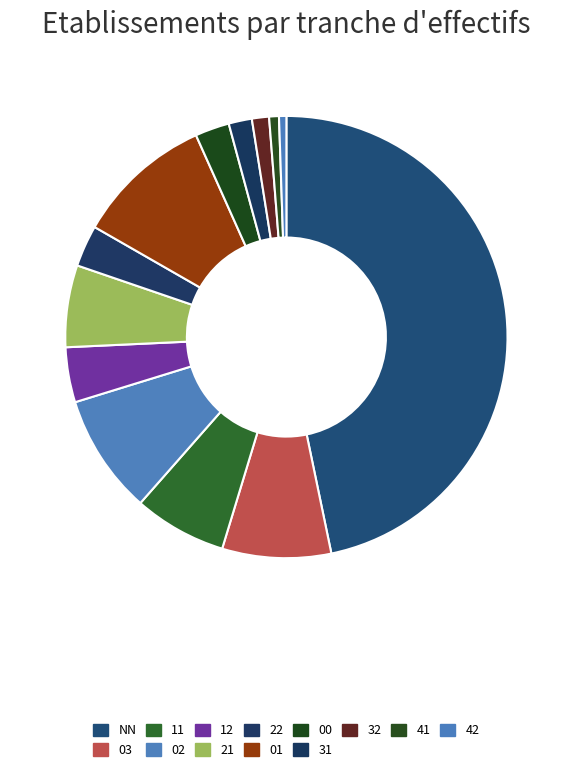

To the nearest percent, what is the difference between the largest and smallest slice percentages?

46%